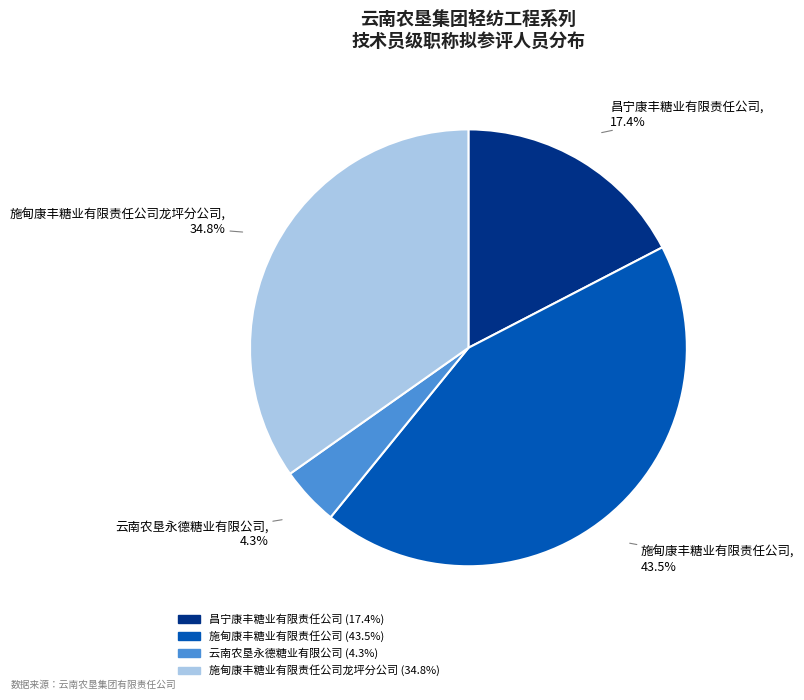

Is there any slice that represents more than half of the pie?

No